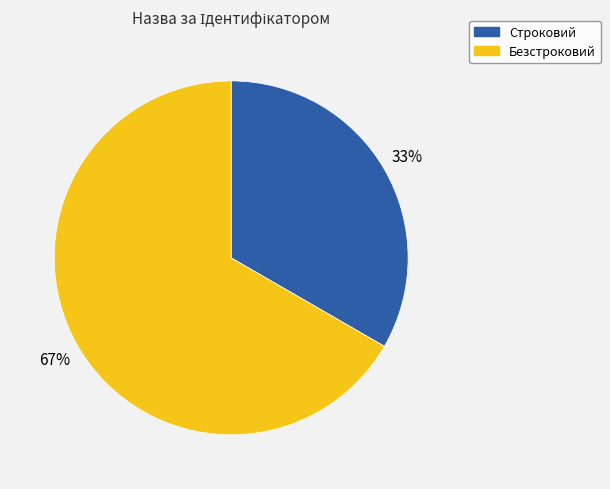

To the nearest percent, what portion does Безстроковий represent?

67%